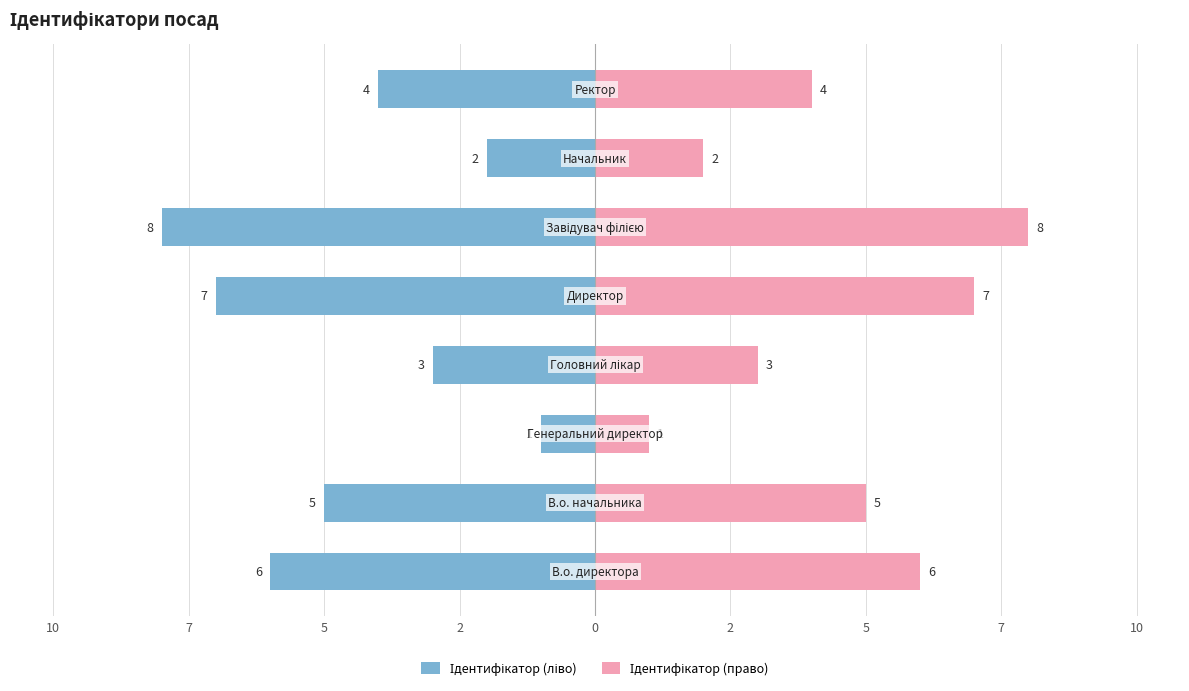

What is the spread (max minus min) of values at 2?

14